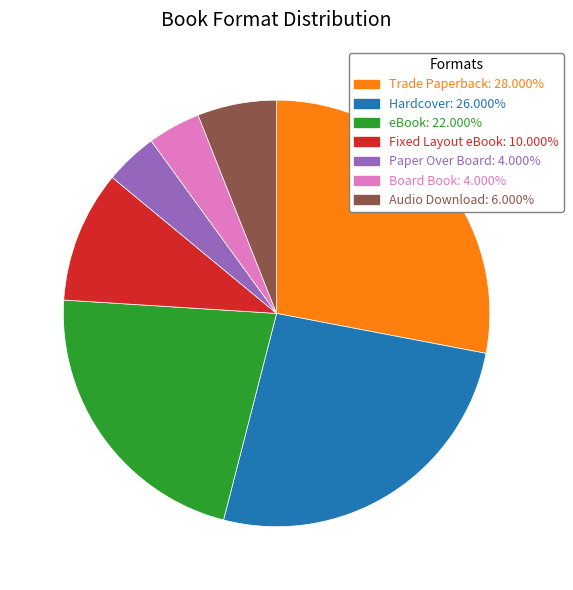

Is there a majority slice in this chart?

No